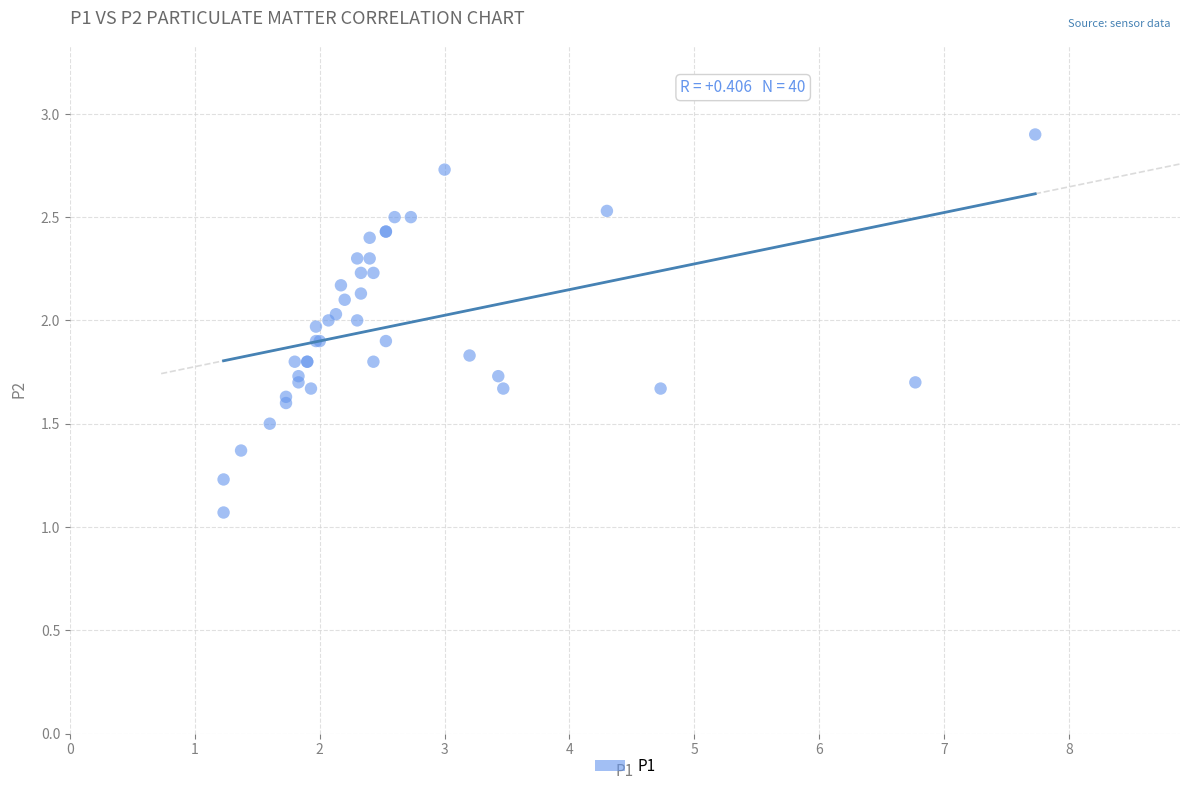

What Y value in the scatter plot is closest to 1?

1.1